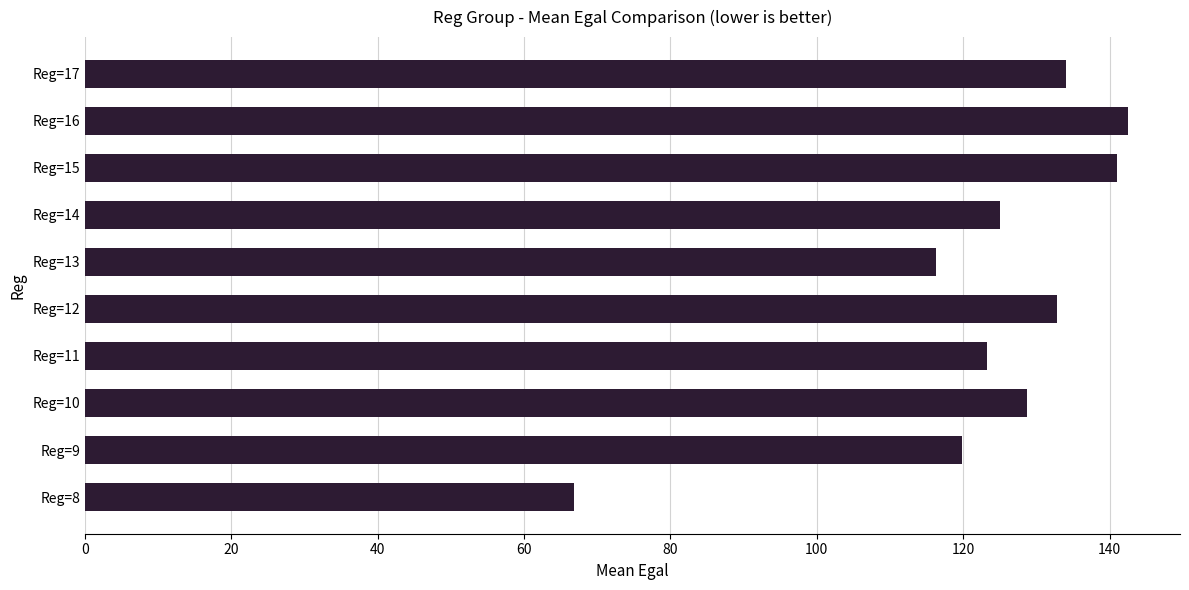

Which label corresponds to the largest value in the chart?

Reg=16